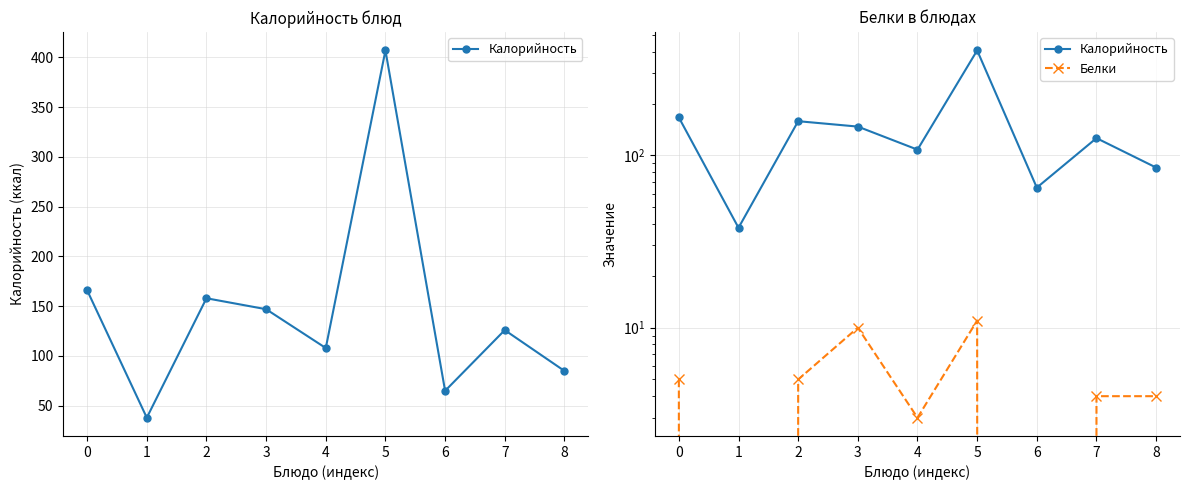

Between 8 and 7, which is larger?

7